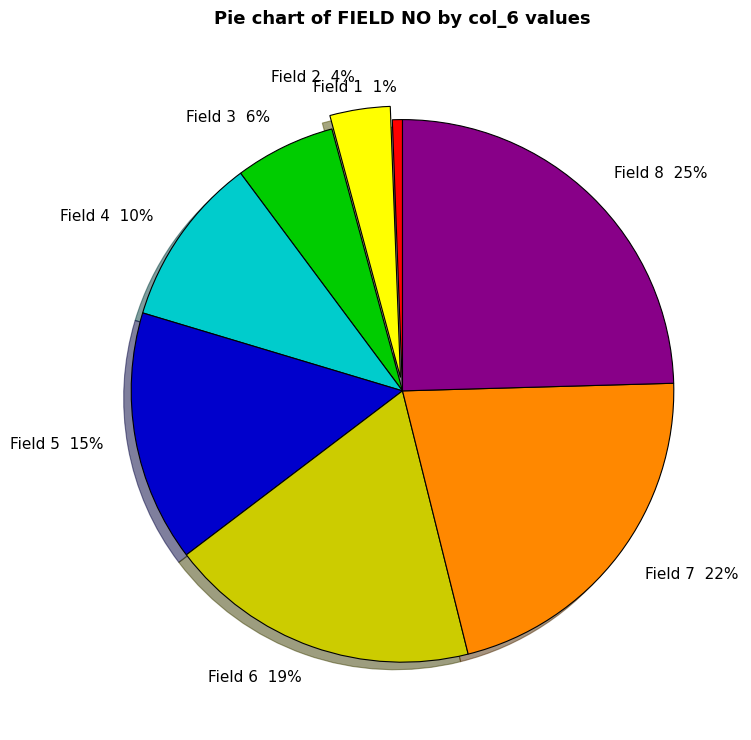

The Field 7 slice represents 22% of the pie. True or false?

True